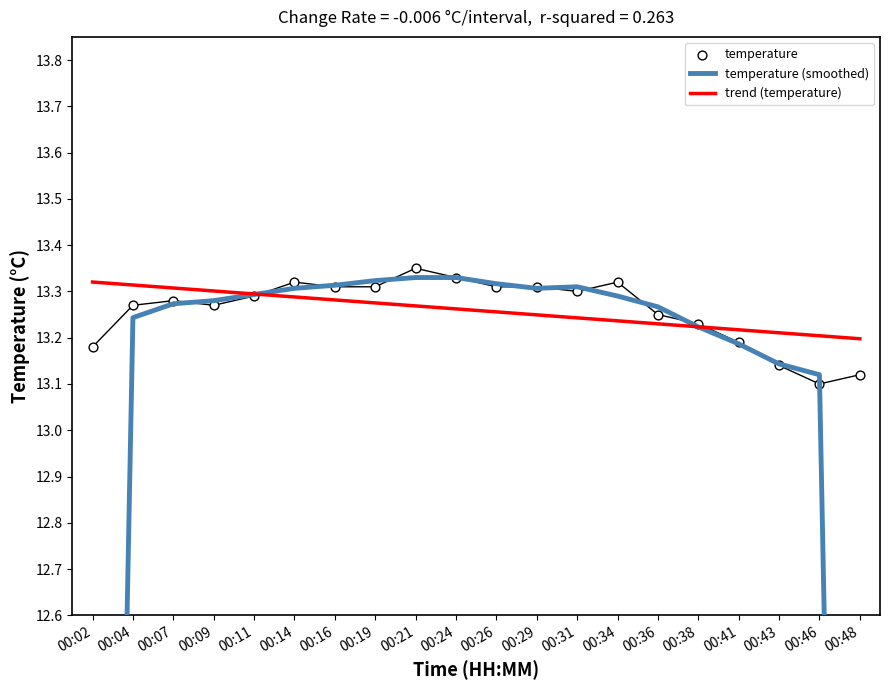

What are all the series names shown in the legend?

temperature (smoothed), trend (temperature), temperature